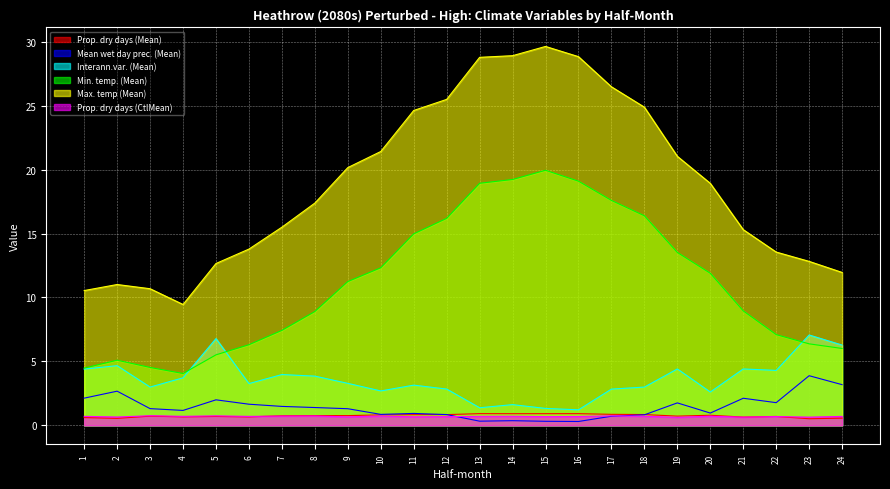

In Min. temp. (Mean), how many points are higher than both neighbors (excluding endpoints)?

2